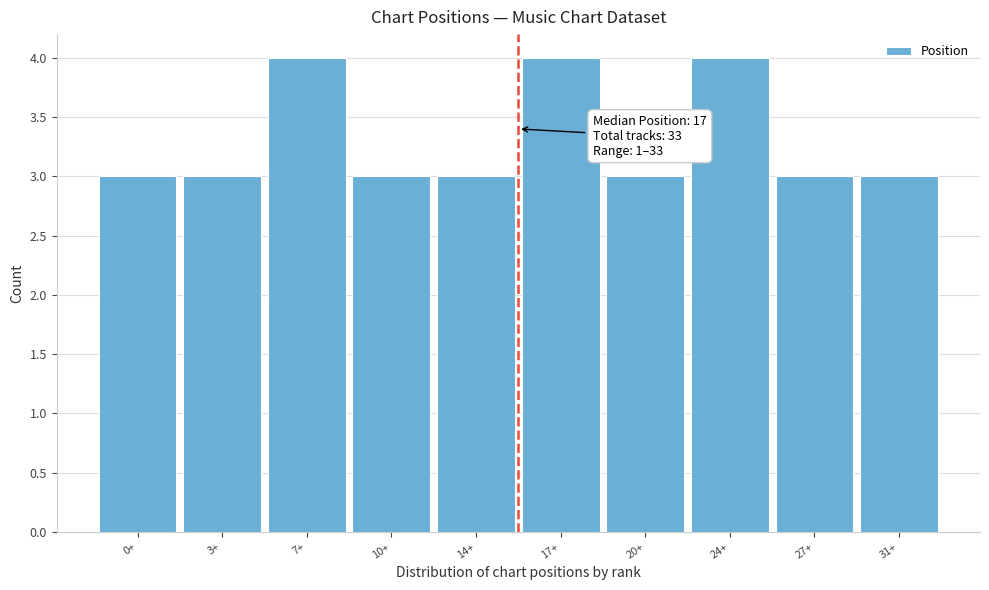

Reading right to left, extract all data points from this chart.

31+=3	27+=3	24+=4	20+=3	17+=4	14+=3	10+=3	7+=4	3+=3	0+=3